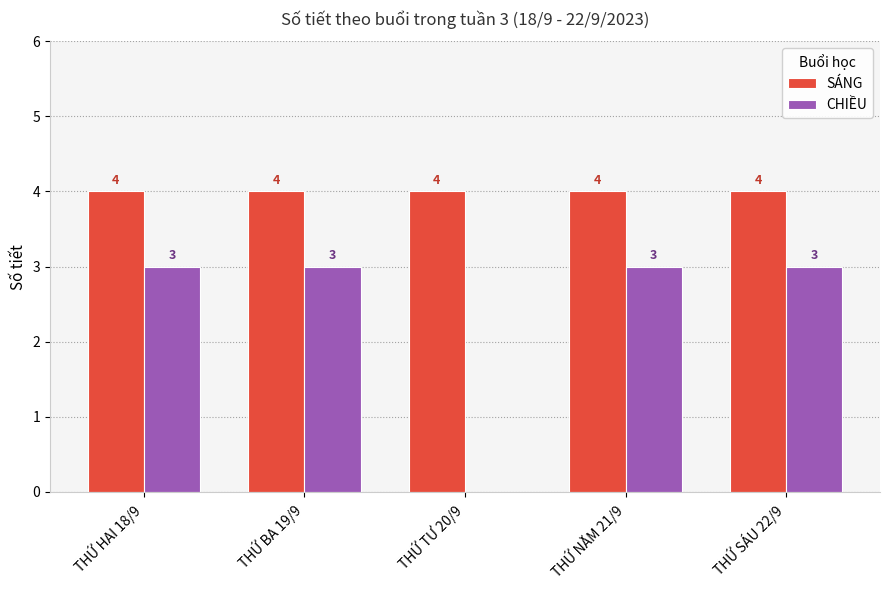

How many groups of bars are there?

5